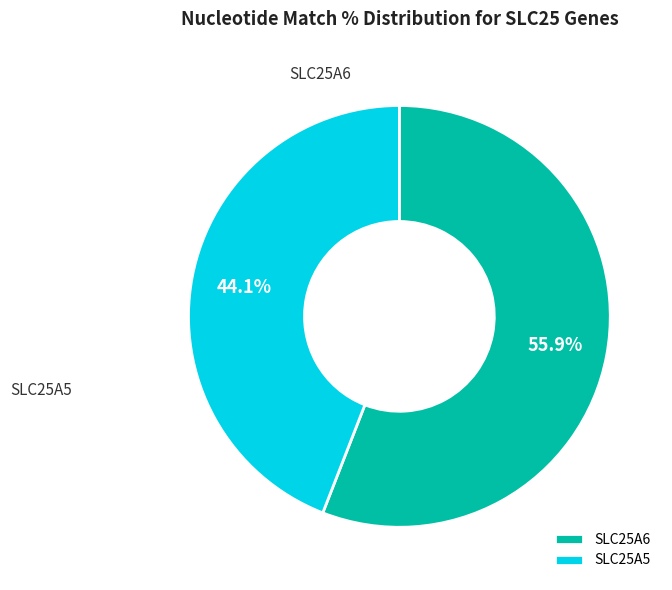

How many segments does this pie chart have?

2